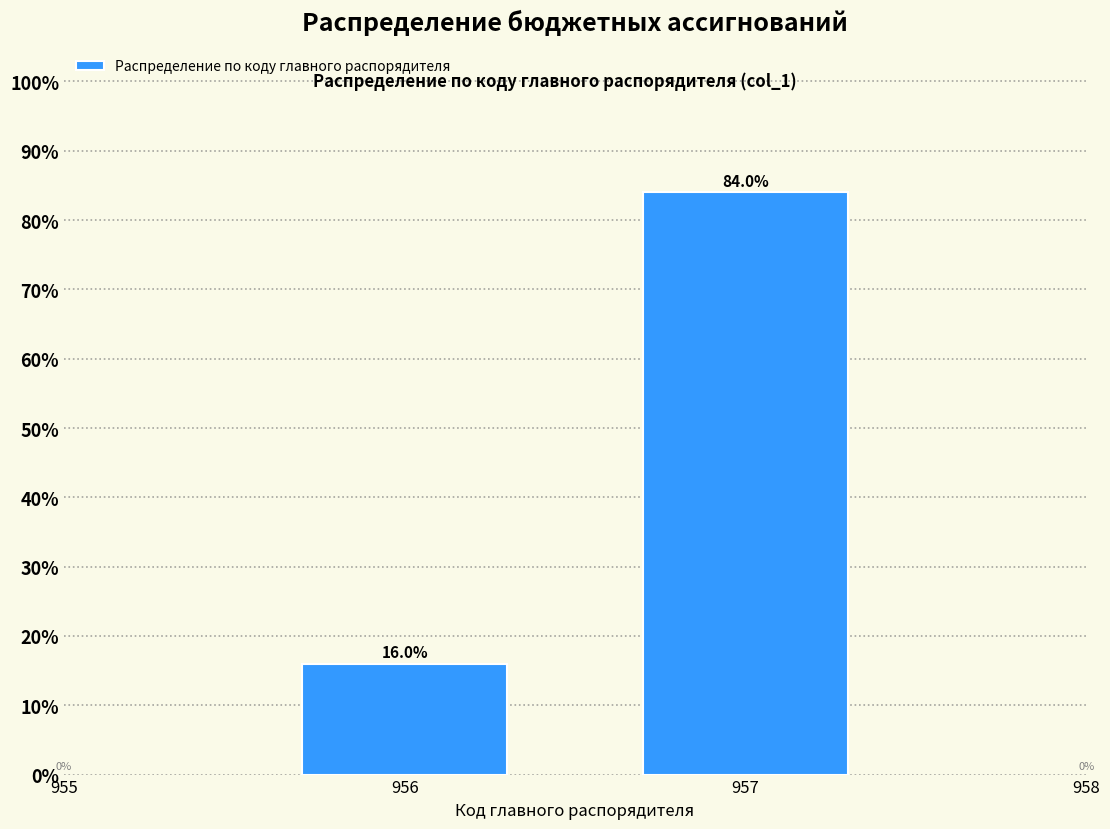

Reading left to right, what are all the values shown in this chart?

956=16	957=84